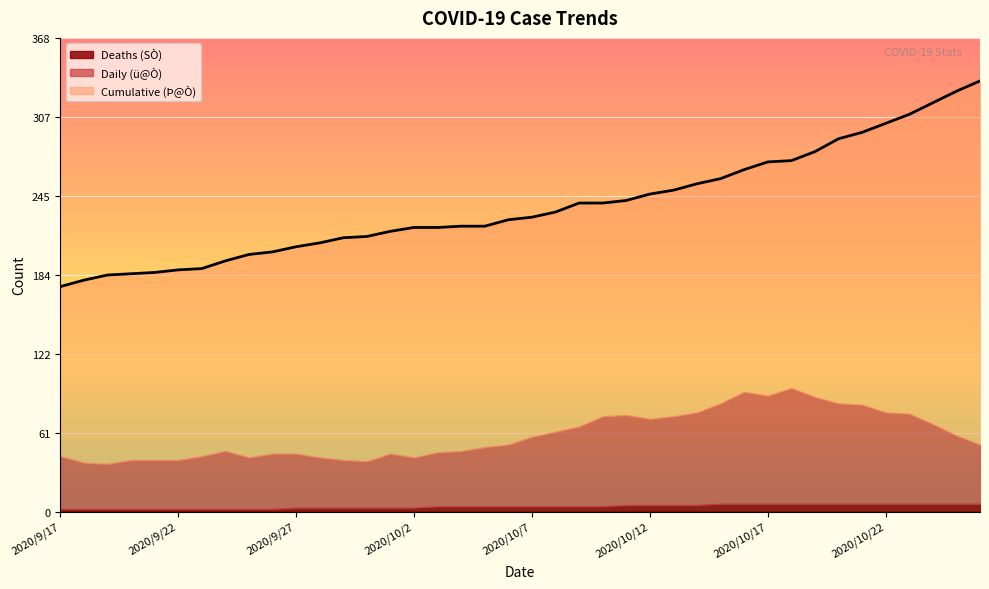

List the series in order of their peak value, highest first.

Cumulative (Þ@Ò), Daily (ü@Ò), Deaths (SÒ)